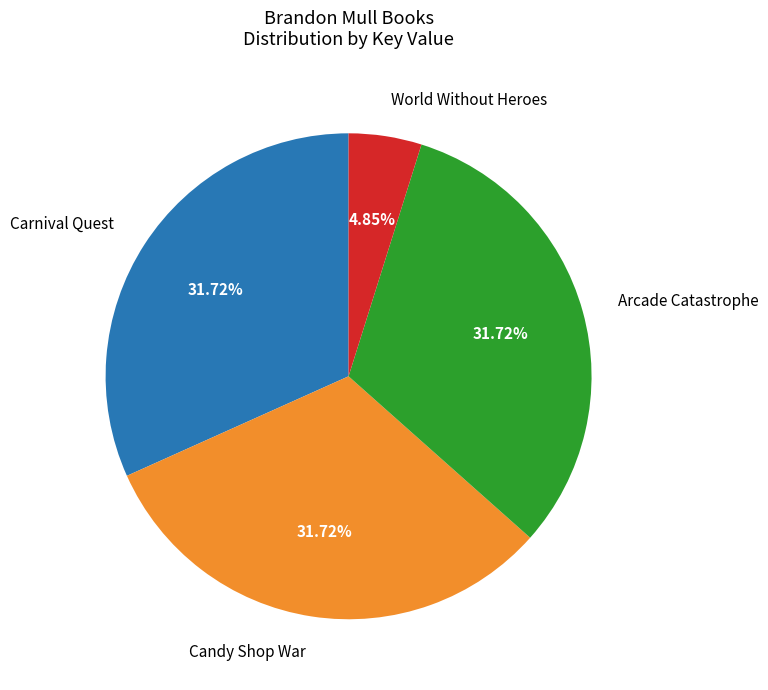

To the nearest percent, what percentage of the pie is Candy Shop War?

32%